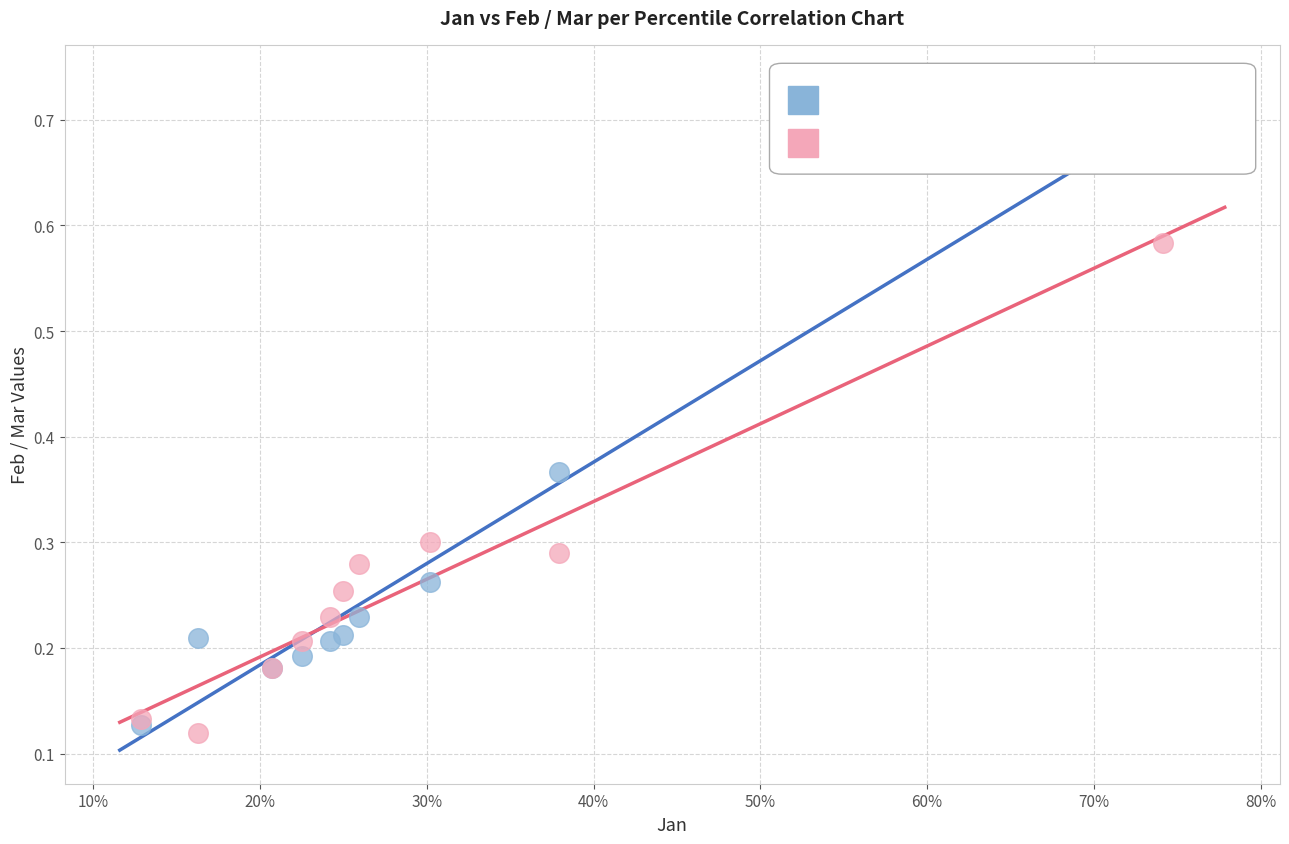

Which series reaches the minimum Y coordinate?

Jan vs Mar